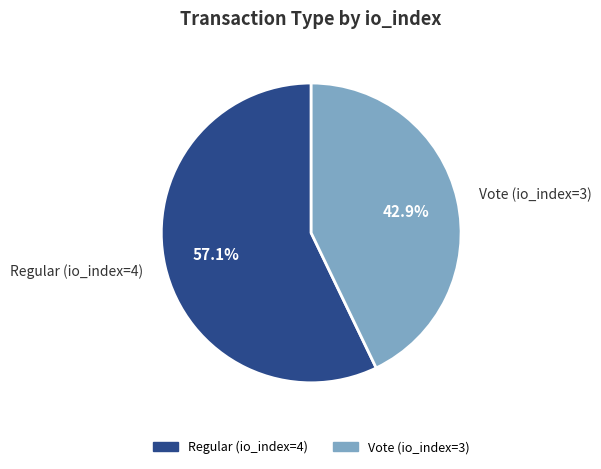

What percentage do Vote (io_index=3) and Regular (io_index=4) together represent?

100.0%